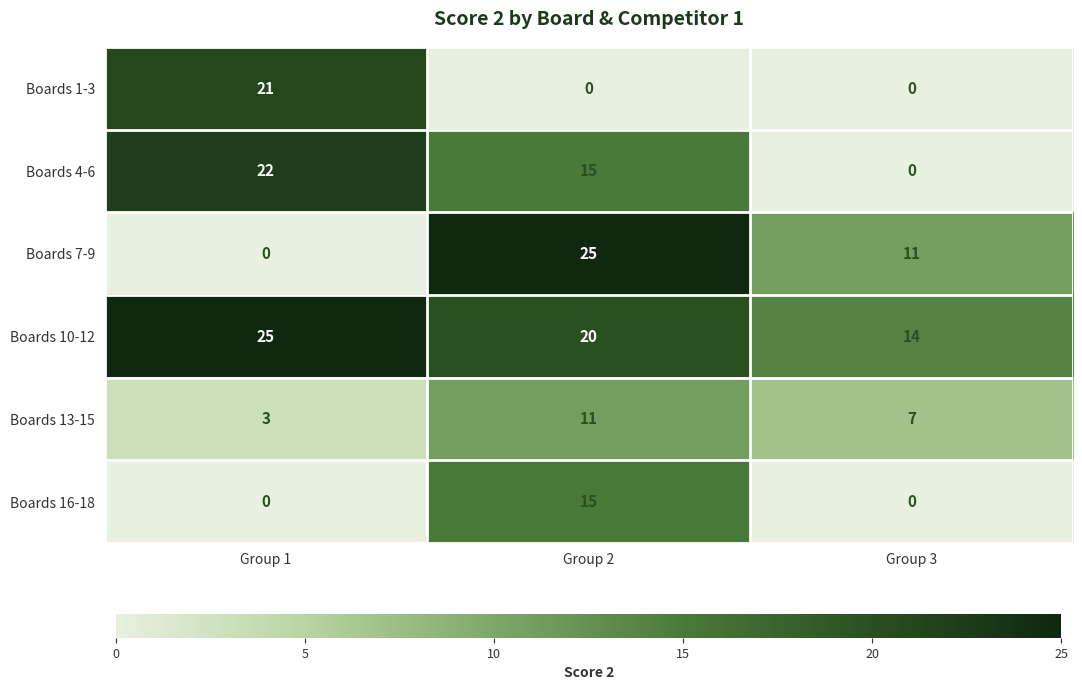

How many Boards 13-15 values are between 3 and 11?

3